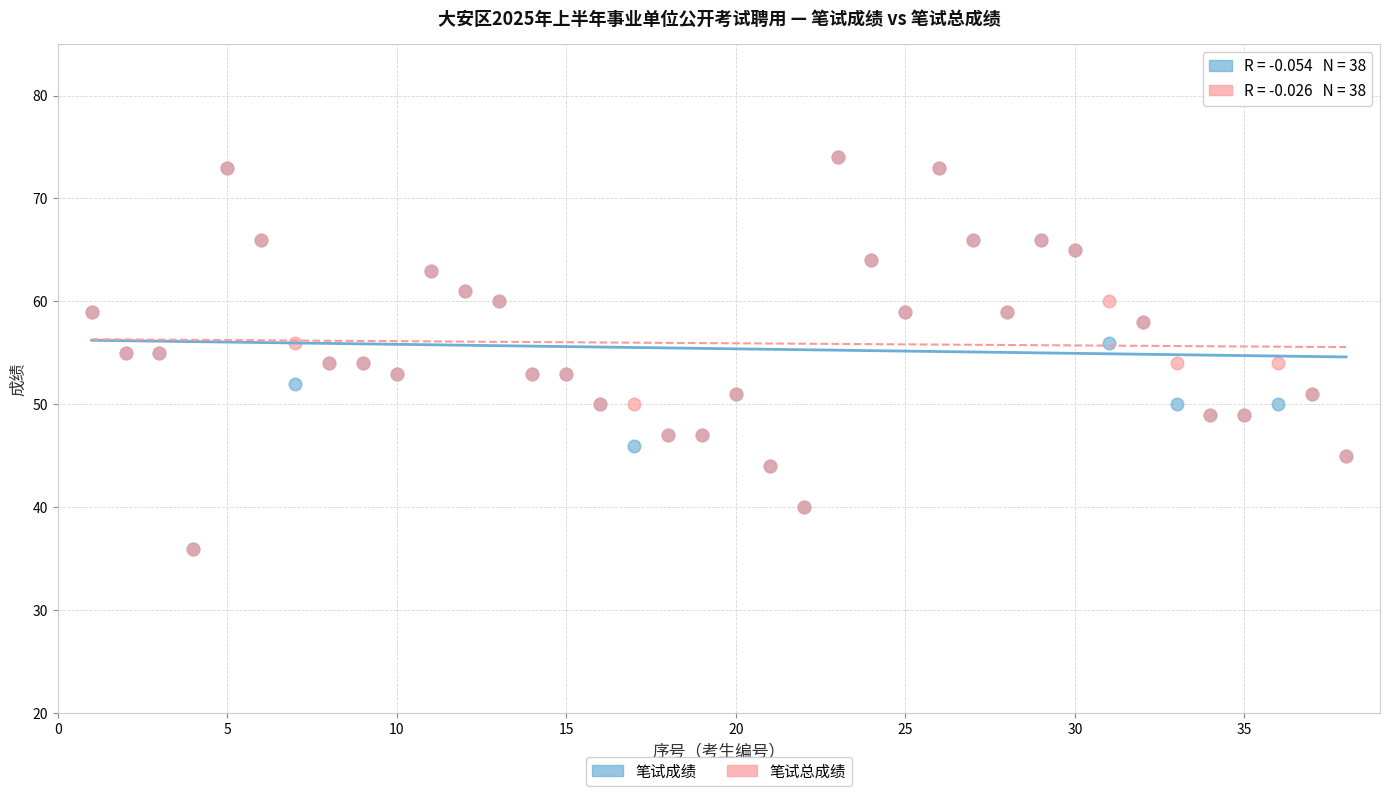

What are all the series names shown in the legend?

笔试成绩, 笔试总成绩